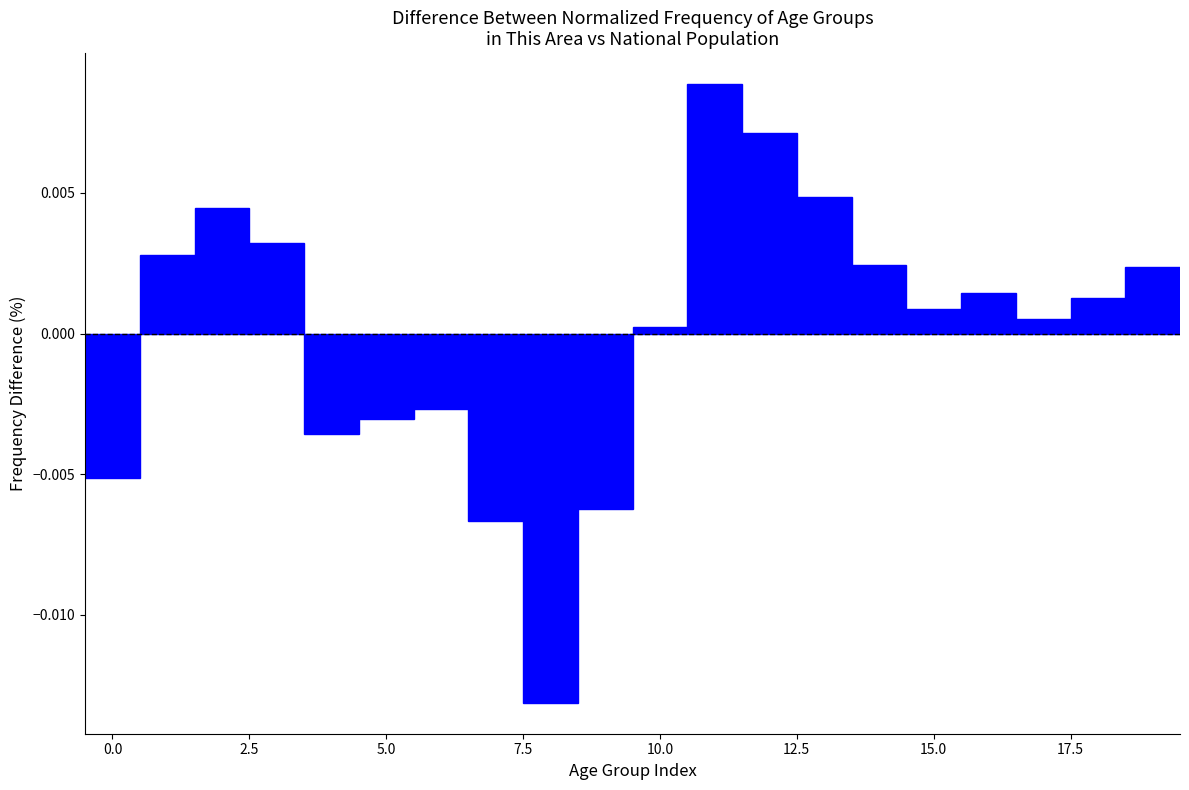

Read against the x-axis, roughly where is the centre of the tallest bar?

11.0